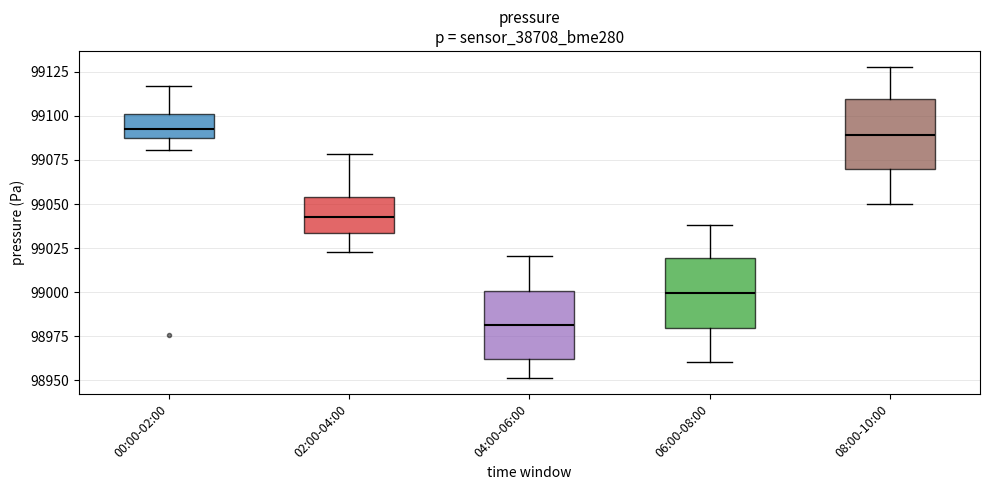

Reading left to right, transcribe this box plot: for each box, give where its median line is, the range the box spans, and where its two whiskers end, as read against the y-axis. The values are not printed on the chart, so give them approximately, as read against the axis.

00:00-02:00: median 99090, box 99085 to 99100, whiskers 99080 to 99115
02:00-04:00: median 99045, box 99035 to 99055, whiskers 99025 to 99080
04:00-06:00: median 98980, box 98960 to 99000, whiskers 98950 to 99020
06:00-08:00: median 99000, box 98980 to 99020, whiskers 98960 to 99040
08:00-10:00: median 99090, box 99070 to 99110, whiskers 99050 to 99130